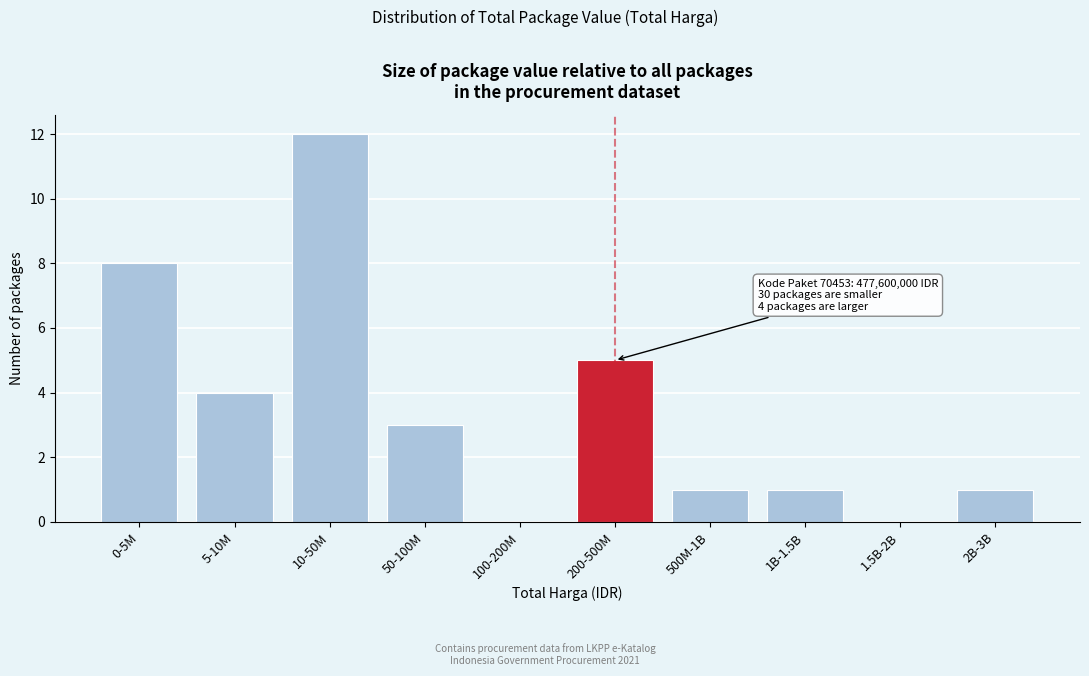

Reading left to right, what are all the values shown in this chart?

0-5M=8	5-10M=4	10-50M=12	50-100M=3	100-200M=0	200-500M=5	500M-1B=1	1B-1.5B=1	1.5B-2B=0	2B-3B=1